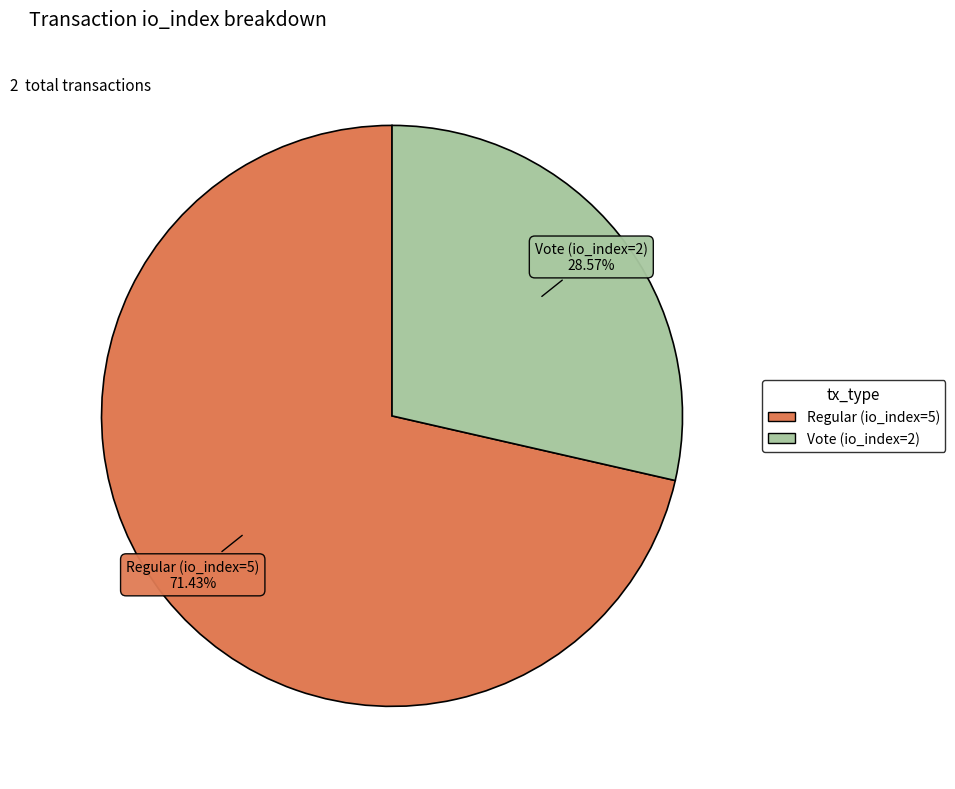

How many slices are in this pie chart?

2